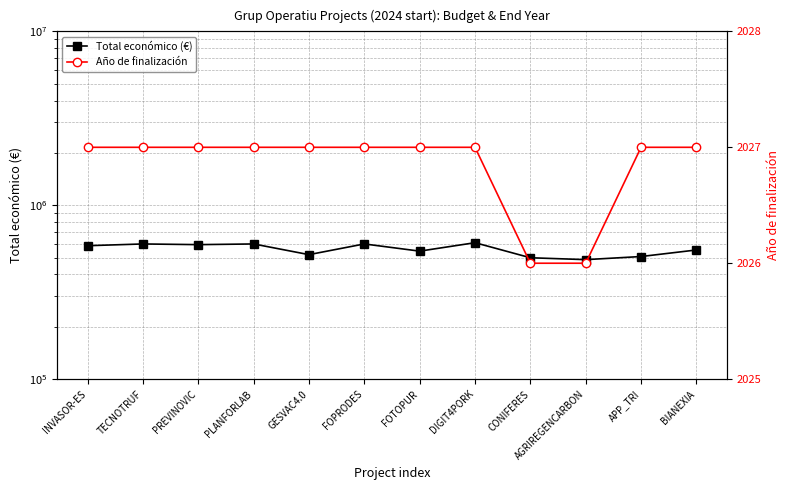

True or false: Total económico (€) and Año de finalización intersect in this chart.

False